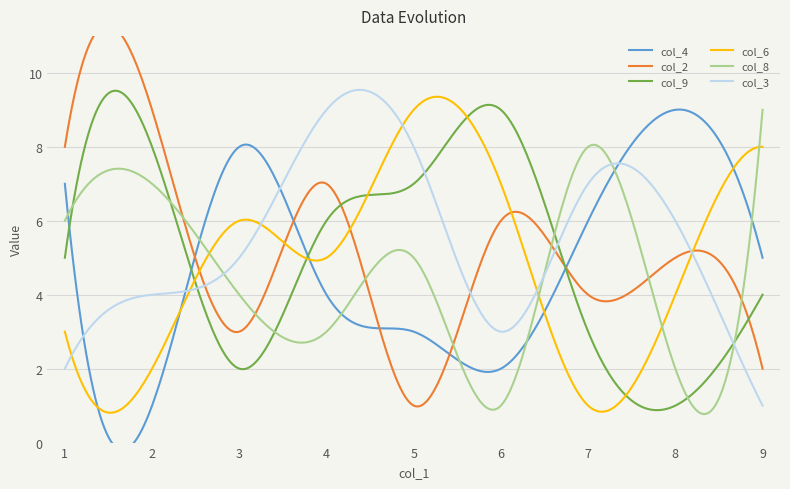

What is the maximum value for col_6?

9.4